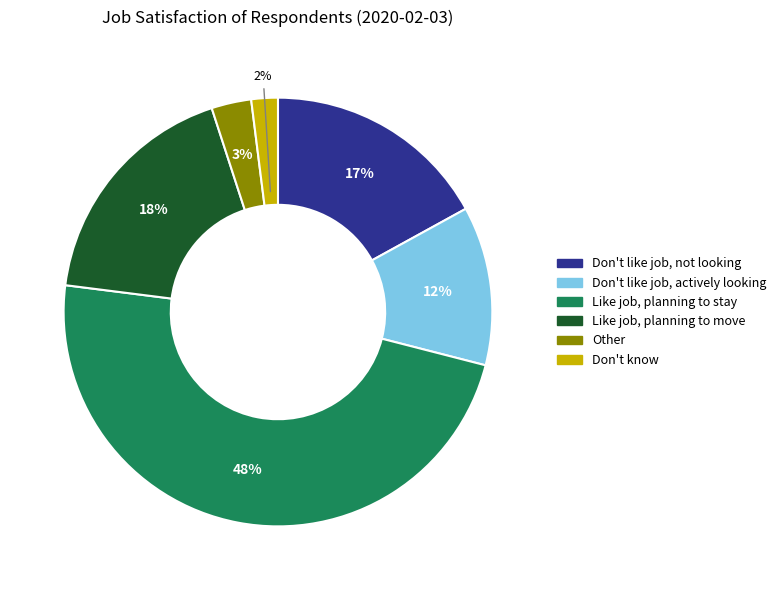

Which slice is the largest?

Like job, planning to stay